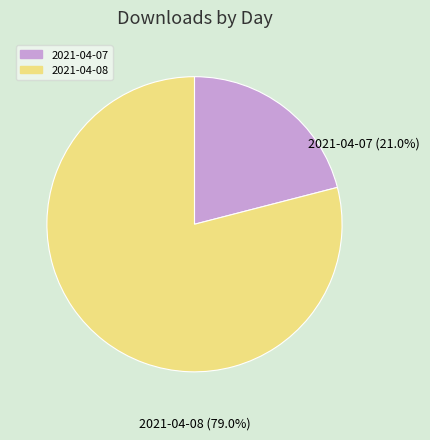

Is there a majority slice in this chart?

Yes